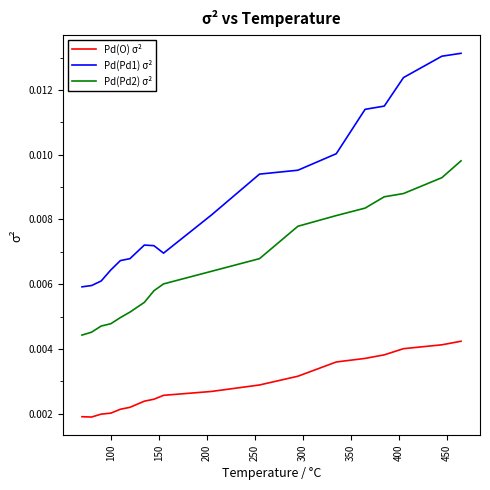

Which series has the widest spread of values?

Pd(Pd1) σ²